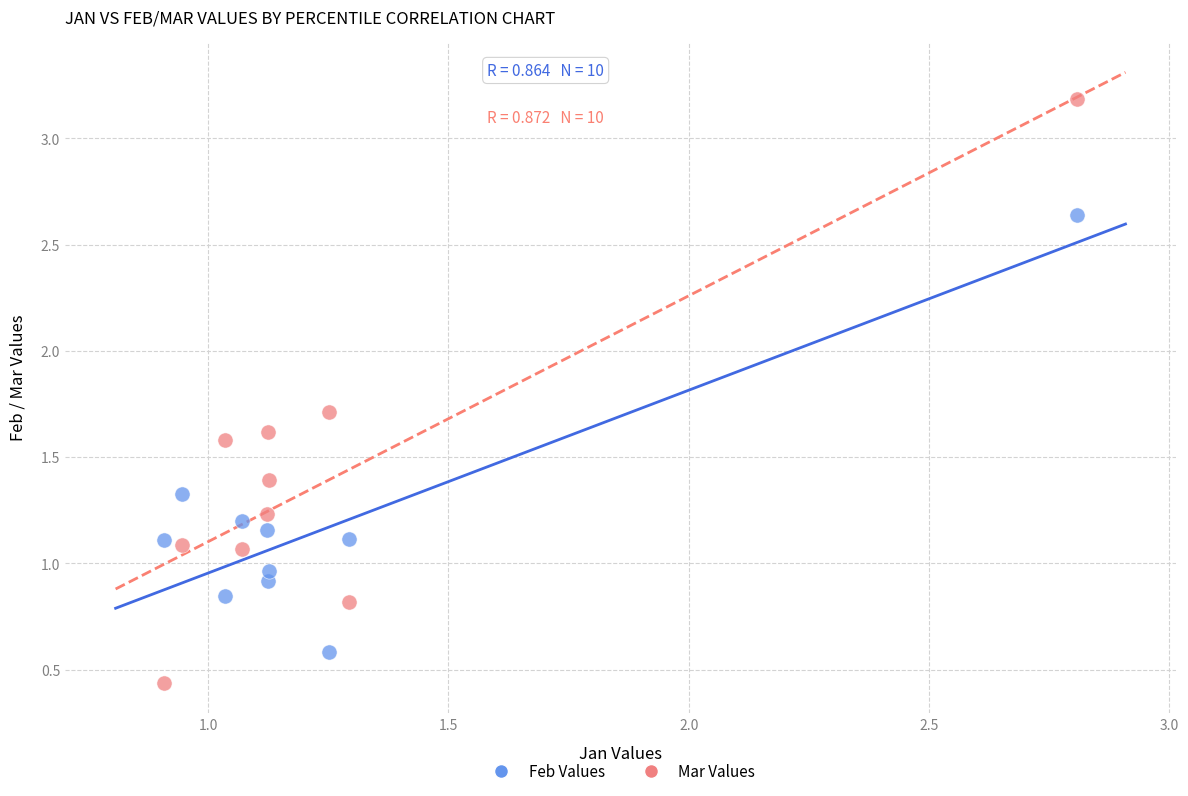

Which series contains the highest Y value?

Mar Values